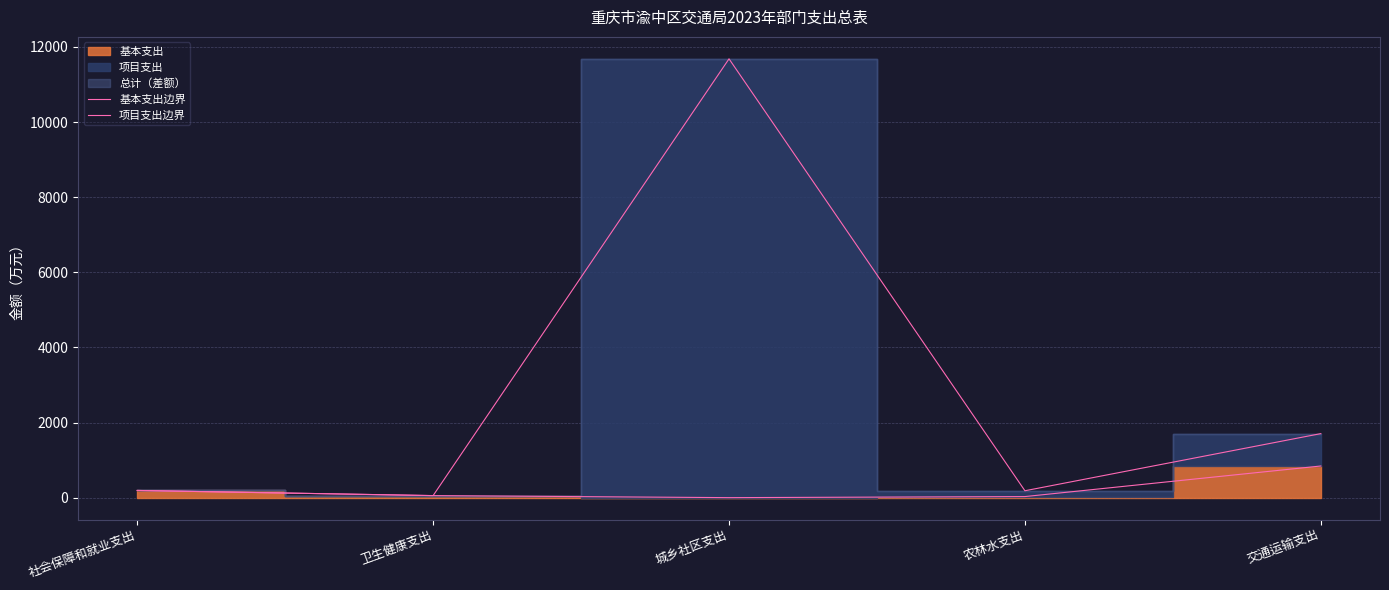

Is the value of 项目支出边界 at 社会保障和就业支出 greater than the value of 基本支出边界 at 卫生健康支出?

Yes